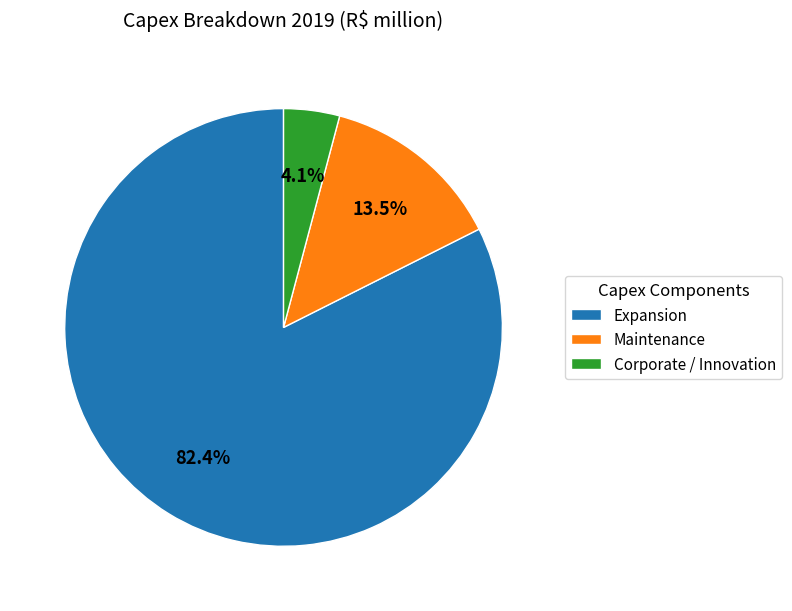

Which has a higher value, Corporate / Innovation or Maintenance?

Maintenance